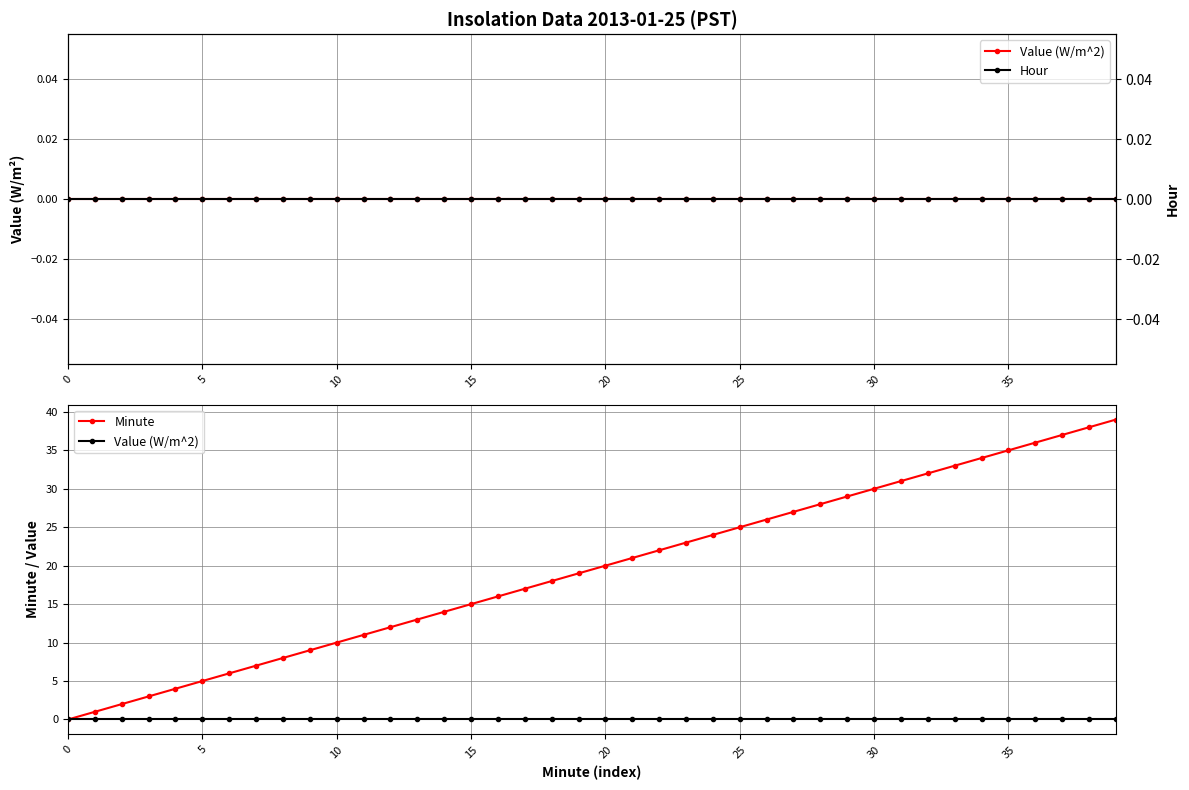

Which series has the largest total across all categories?

Minute